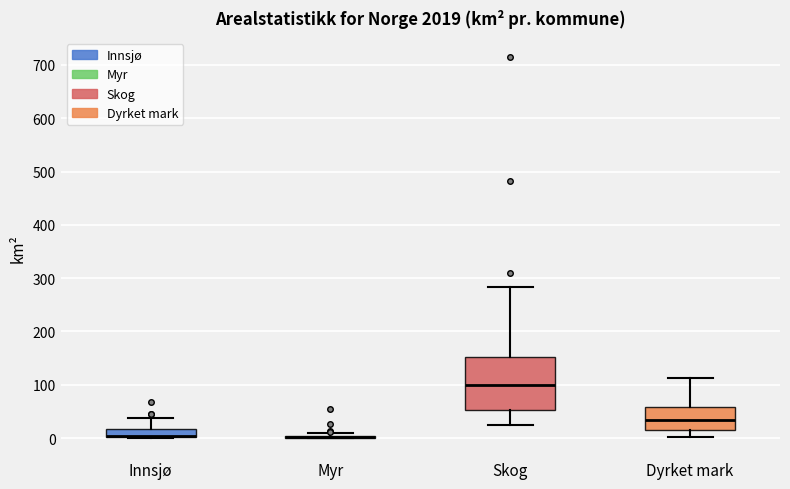

Reading left to right, read every box against the y-axis: the position of its median line, the range the box covers, and the ends of its whiskers. The values are not printed on the chart, so give them approximately, as read against the axis.

Innsjø: median 0 (drawn on the box's lower edge), box 0 to 20, whiskers 0 to 40
Myr: box collapsed to a line at 0, whiskers 0 to 10
Skog: median 100, box 50 to 150, whiskers 20 to 280
Dyrket mark: median 30, box 10 to 60, whiskers 0 to 110